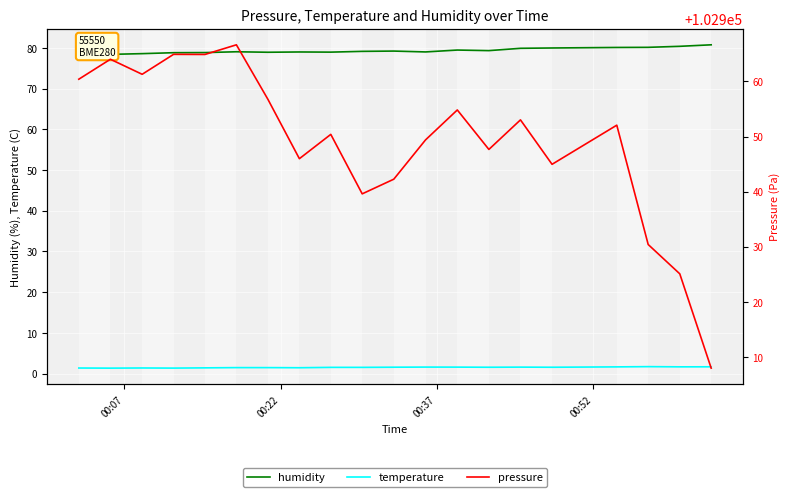

True or false: humidity and temperature cross at least once.

False